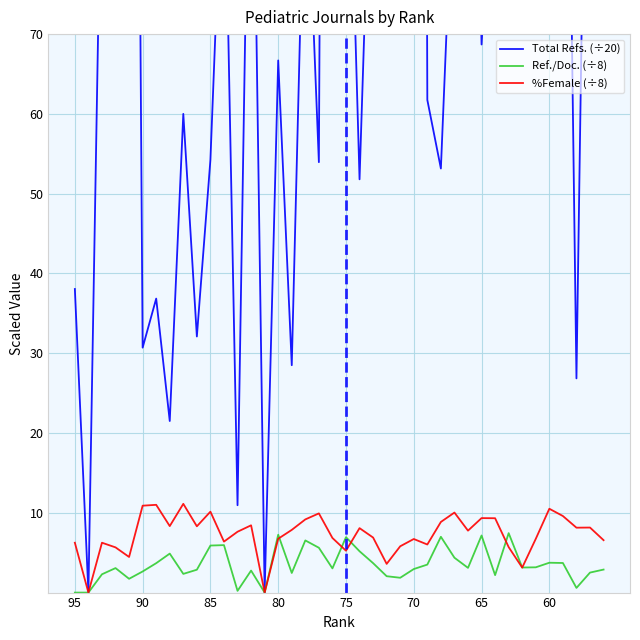

True or false: %Female (÷8) has a value of 10.1 at 85.

True